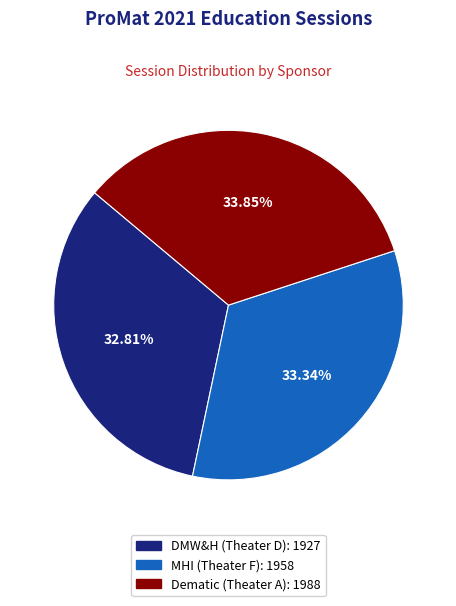

True or false: Dematic (Theater A) accounts for 46% of the total.

False